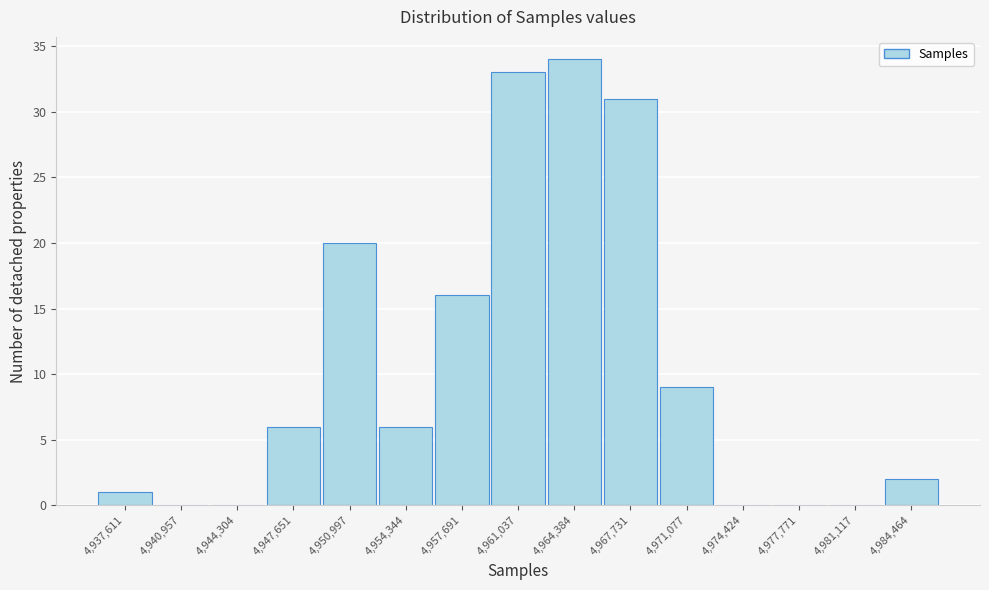

Reading left to right, what are all the values shown in this chart?

4,937,611=1	4,940,957=0	4,944,304=0	4,947,651=6	4,950,997=20	4,954,344=6	4,957,691=16	4,961,037=33	4,964,384=34	4,967,731=31	4,971,077=9	4,974,424=0	4,977,771=0	4,981,117=0	4,984,464=2